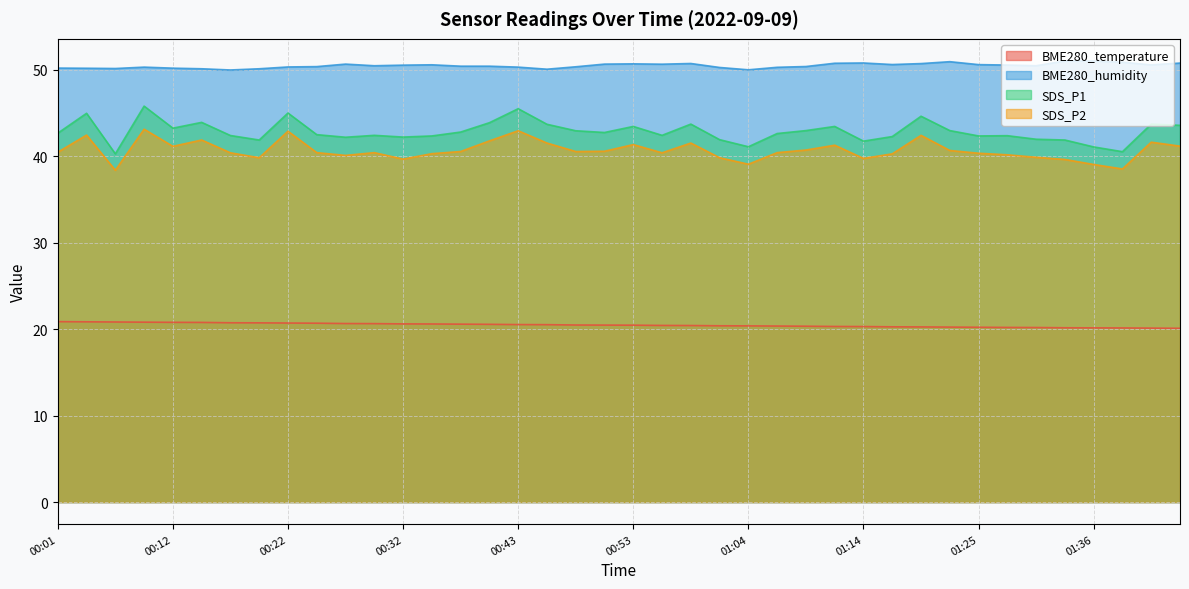

What is the smallest value displayed?

20.1